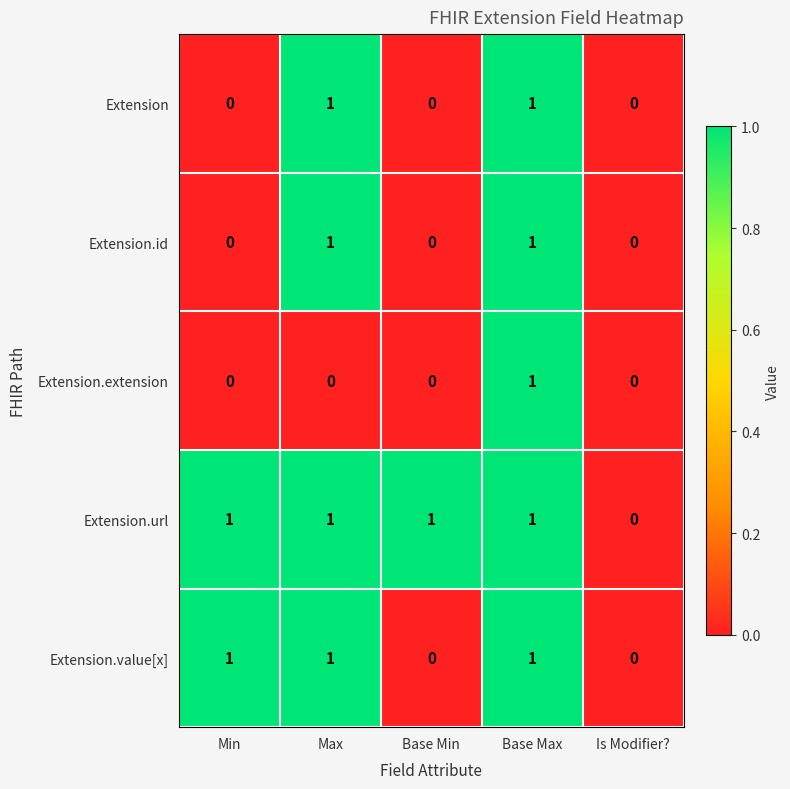

What is the greatest value displayed?

1